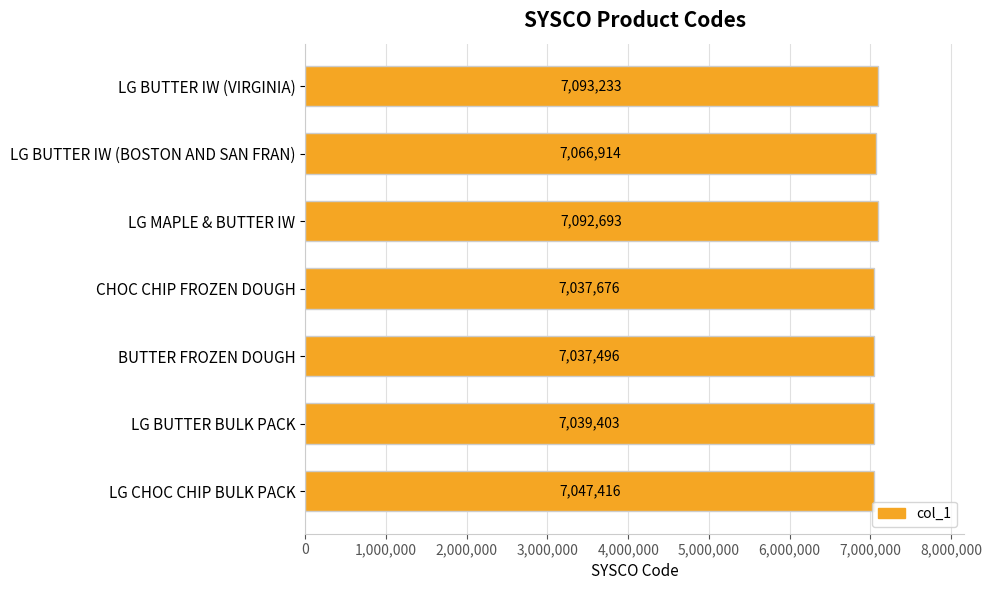

List the labels in order of value, smallest first.

BUTTER FROZEN DOUGH, CHOC CHIP FROZEN DOUGH, LG BUTTER BULK PACK, LG CHOC CHIP BULK PACK, LG BUTTER IW (BOSTON AND SAN FRAN), LG MAPLE & BUTTER IW, LG BUTTER IW (VIRGINIA)